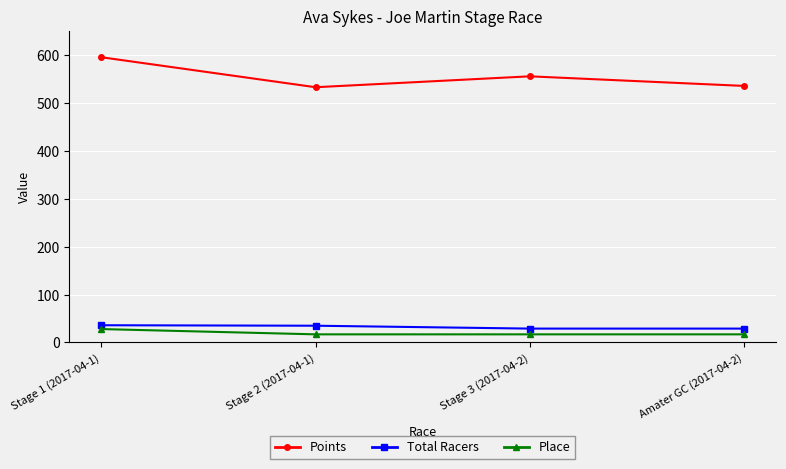

How many data points does each series have?

4